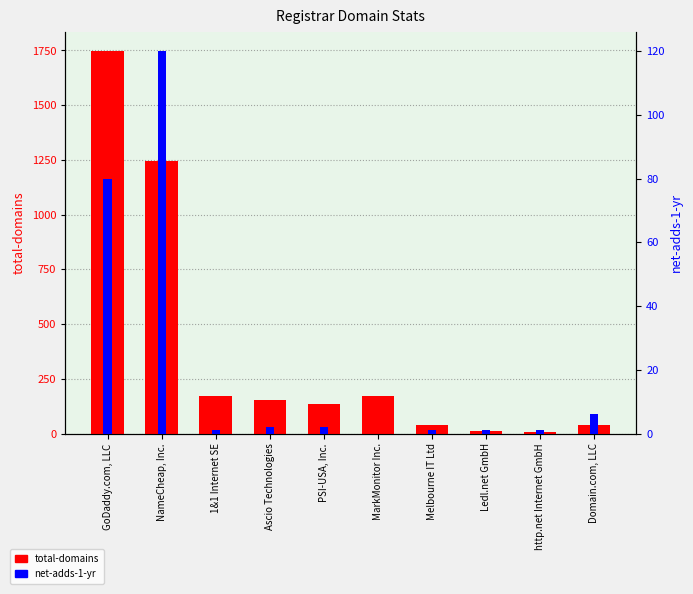

What is the label of the 6th bar from the left?

MarkMonitor Inc.